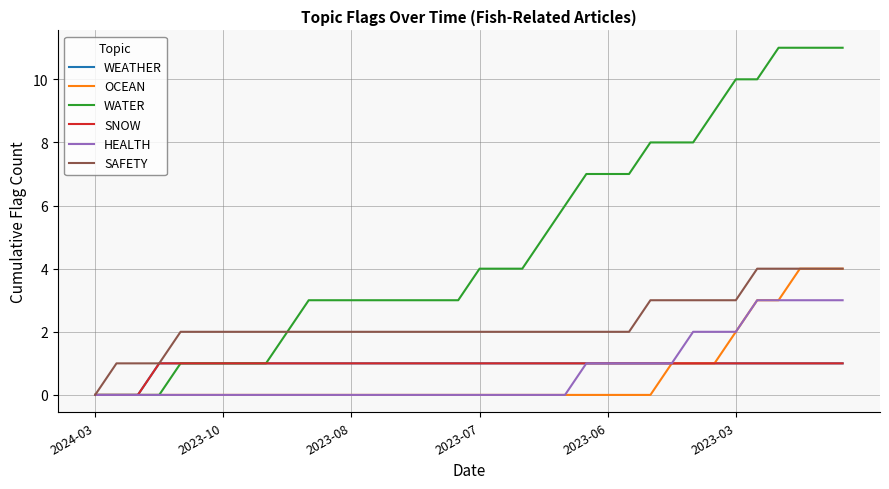

What is the sum of all OCEAN values?

23